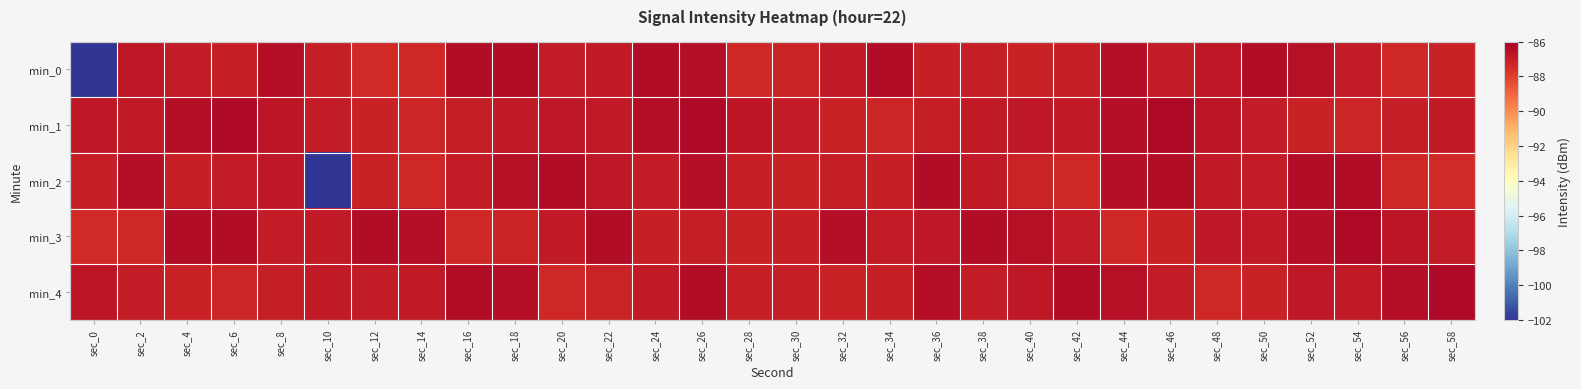

Which series has the largest range (max minus min)?

min_0